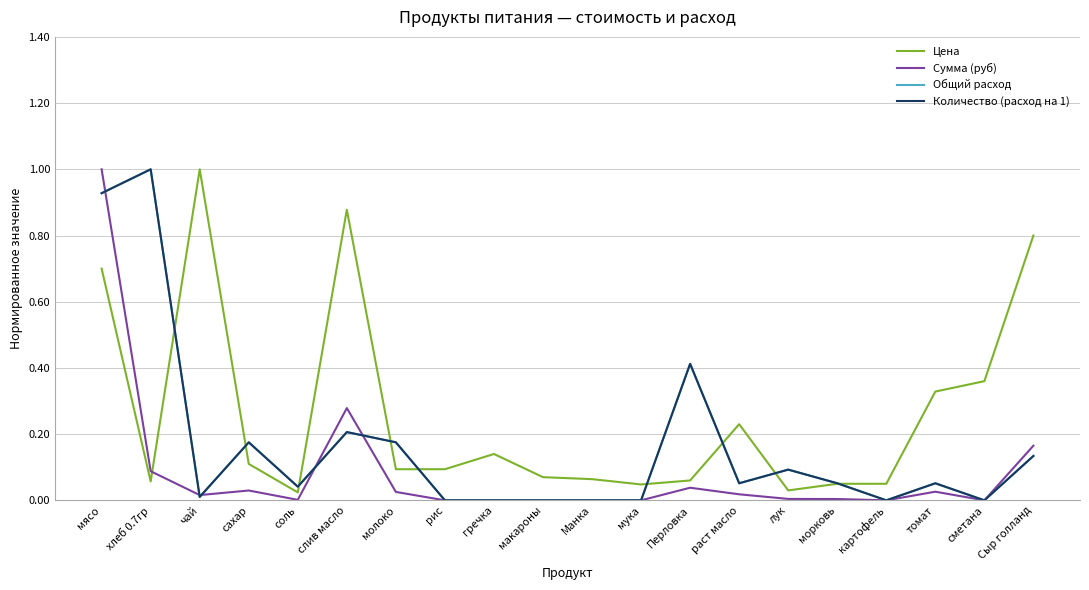

Is the value of Сумма (руб) at хлеб 0.7гр greater than the value of Количество (расход на 1) at гречка?

Yes